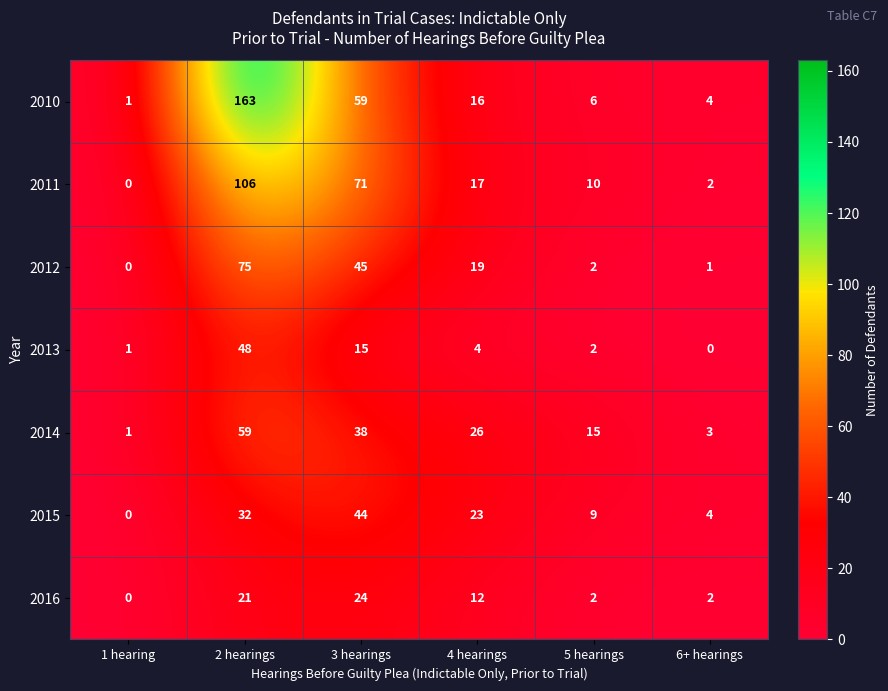

Which series changed the most between 4 hearings and 6+ hearings?

2014